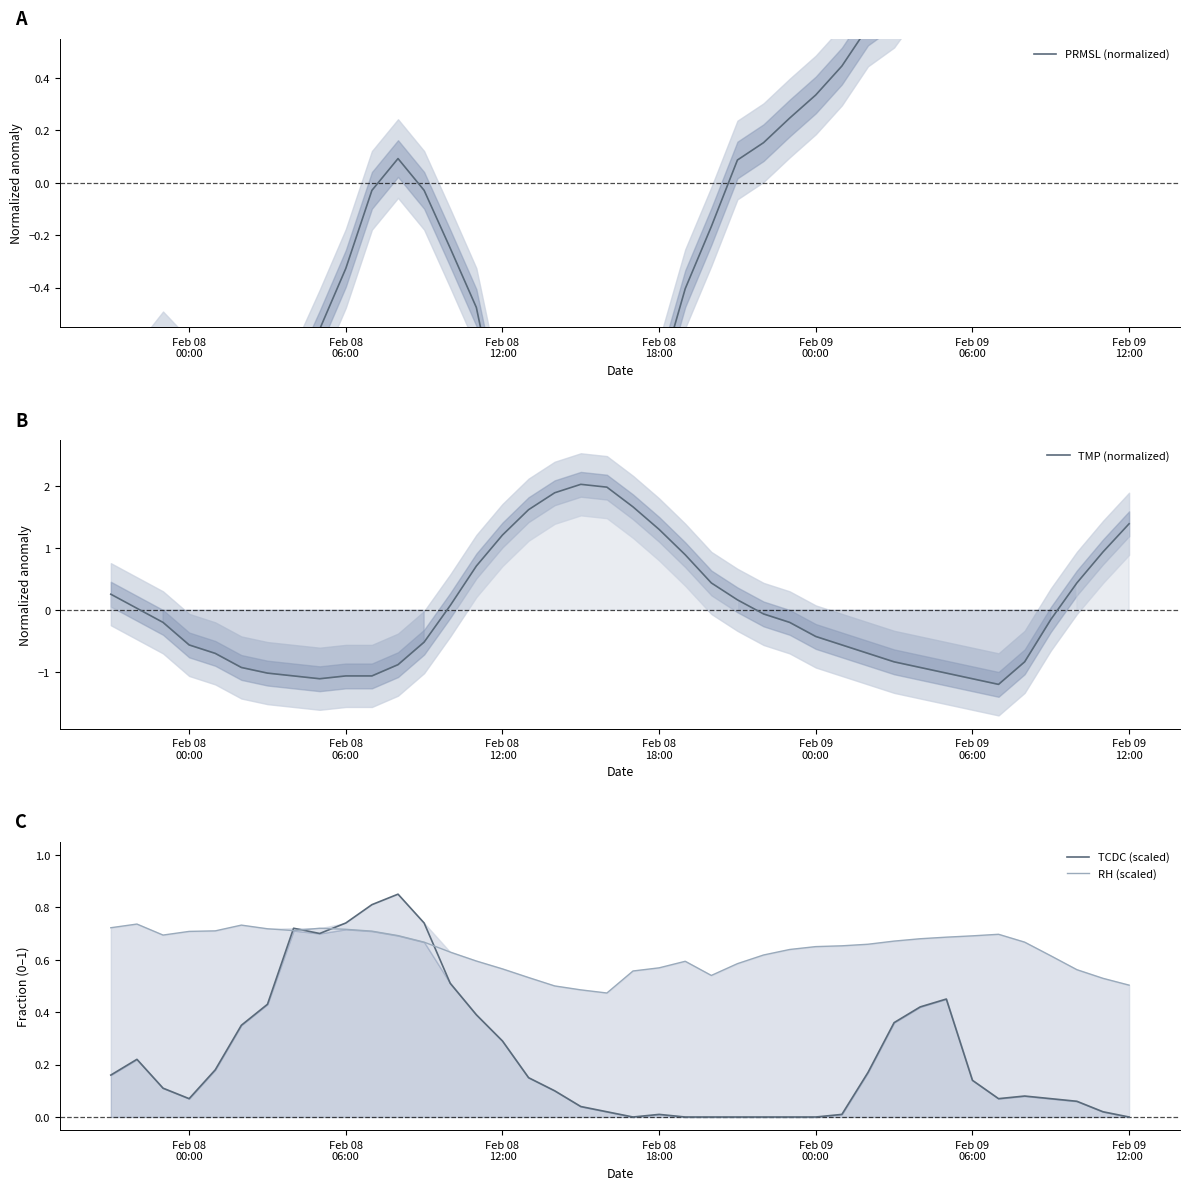

In PRMSL (normalized), how many points are lower than both neighbors (excluding endpoints)?

5